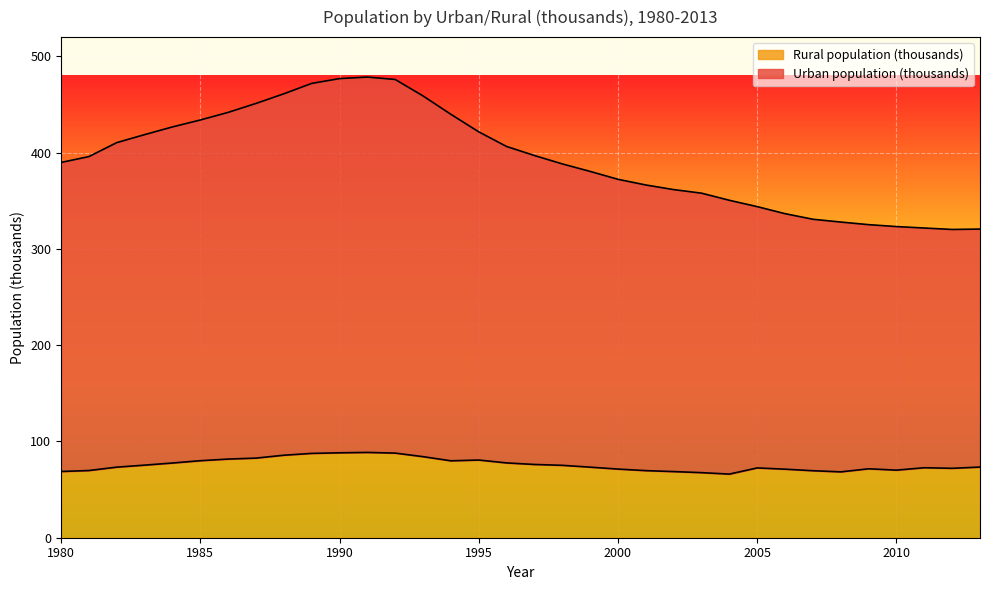

List the labels in order of Rural population (thousands) value, largest first.

1991, 1990, 1992, 1989, 1988, 1993, 1987, 1986, 1995, 1985, 1994, 1996, 1984, 1997, 1983, 1998, 2013, 1982, 1999, 2011, 2005, 2012, 2009, 2000, 2006, 2010, 1981, 2001, 2007, 1980, 2002, 2008, 2003, 2004